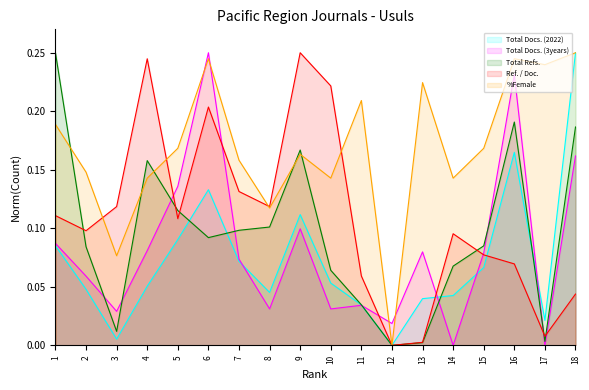

True or false: Total Docs. (3years) has more than 2 points higher than both neighbors.

True